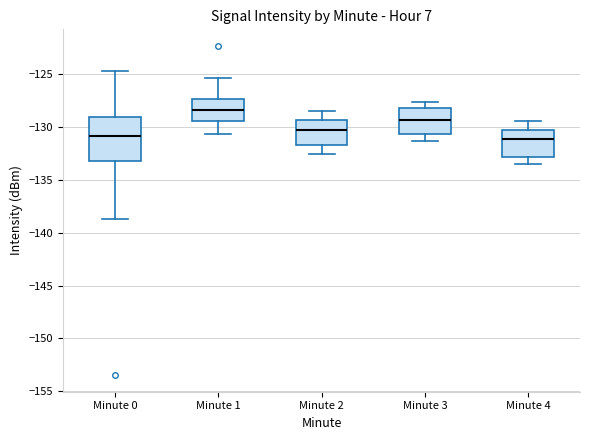

Reading left to right, read every box against the y-axis: the position of its median line, the range the box covers, and the ends of its whiskers. The values are not printed on the chart, so give them approximately, as read against the axis.

Minute 0: median -131.0, box -133.0 to -129.0, whiskers -138.5 to -124.5
Minute 1: median -128.5, box -129.5 to -127.5, whiskers -130.5 to -125.5
Minute 2: median -130.0, box -131.5 to -129.5, whiskers -132.5 to -128.5
Minute 3: median -129.5, box -130.5 to -128.0, whiskers -131.5 to -127.5
Minute 4: median -131.0, box -133.0 to -130.0, whiskers -133.5 to -129.5